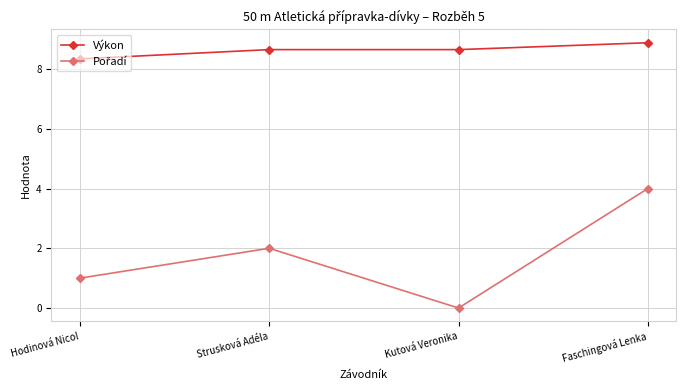

True or false: Výkon has a value of 8.7 at Strusková Adéla.

True